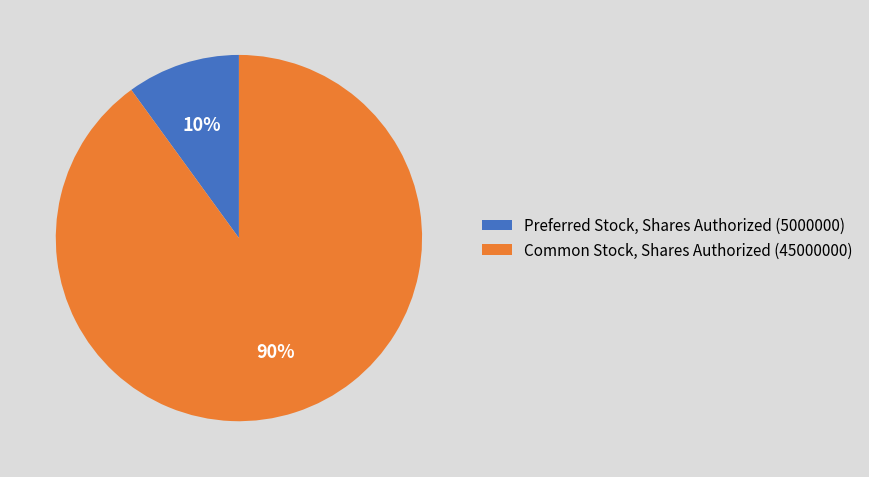

Approximately how many times larger is the value at Preferred Stock, Shares Authorized (5000000) compared to Common Stock, Shares Authorized (45000000)?

0.1